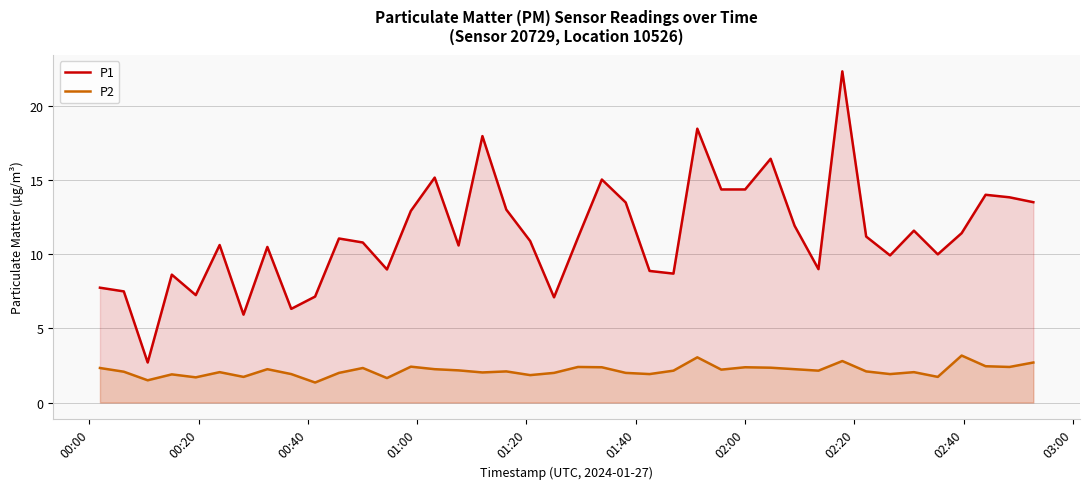

How many lines are shown in the chart?

2